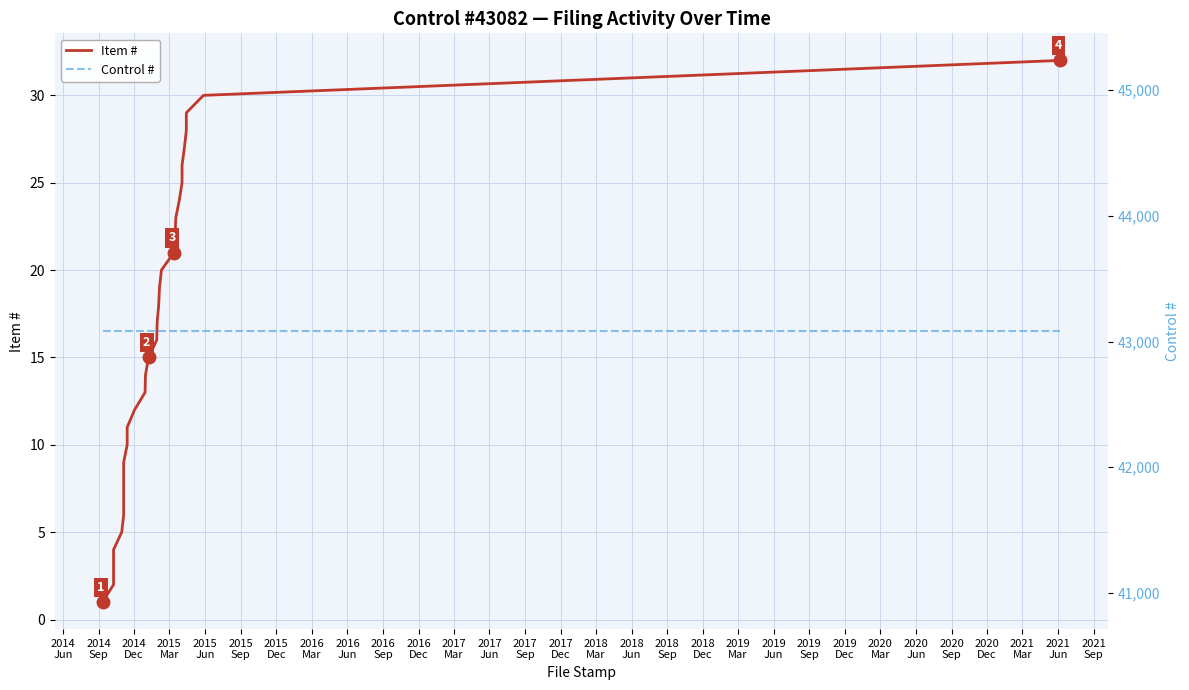

Which series has the largest total across all categories?

Control #